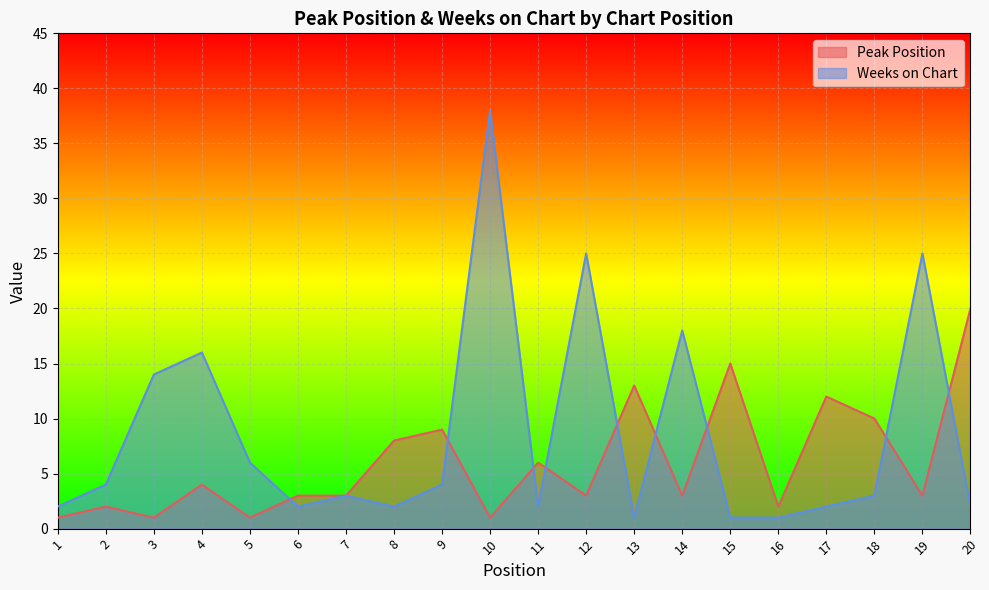

Reading right to left, what are all the values shown in this chart?

Peak Position: 20	3	10	12	2	15	3	13	3	6	1	9	8	3	3	1	4	1	2	1
Weeks on Chart: 2	25	3	2	1	1	18	1	25	2	38	4	2	3	2	6	16	14	4	2